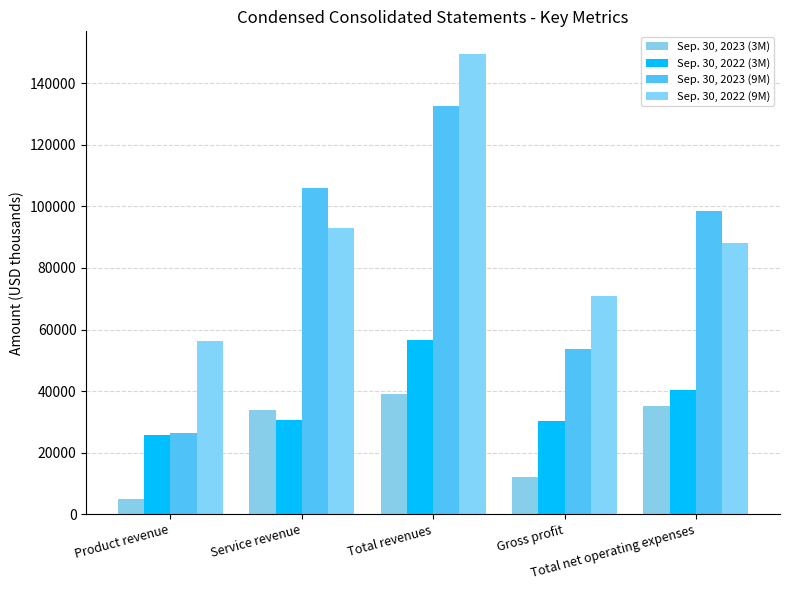

How many data points in Sep. 30, 2023 (9M) are less than 98624?

2